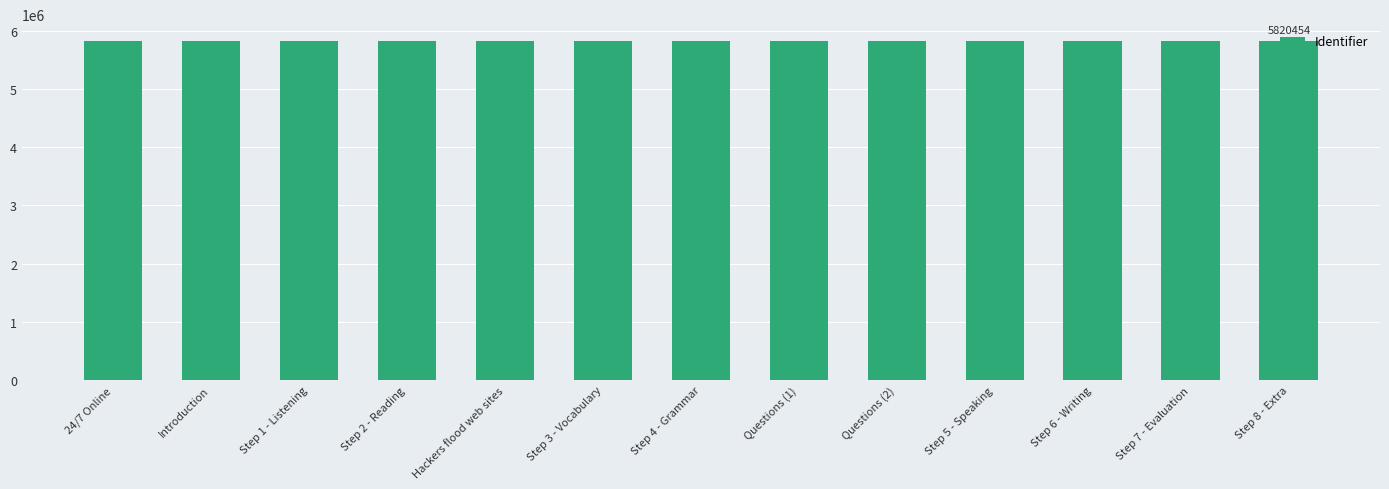

What is the change in value from Questions (1) to Step 6 - Writing?

+4